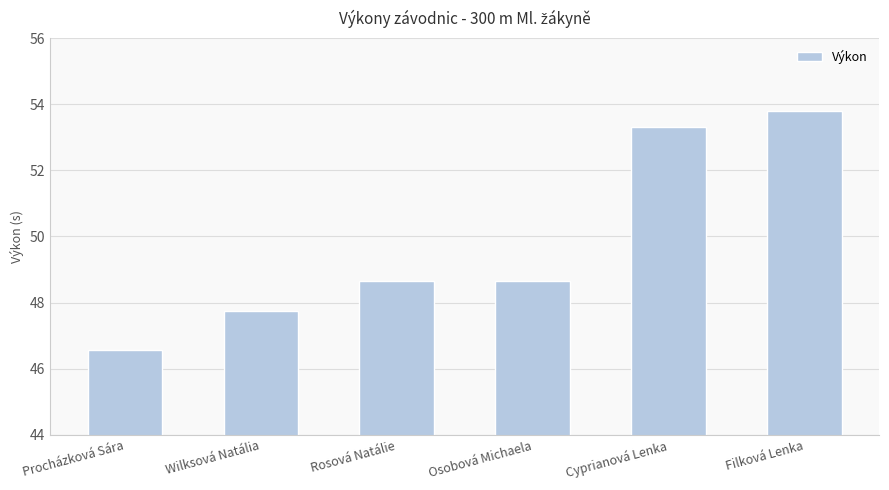

Is it true that the value at Cyprianová Lenka is 53.3?

True